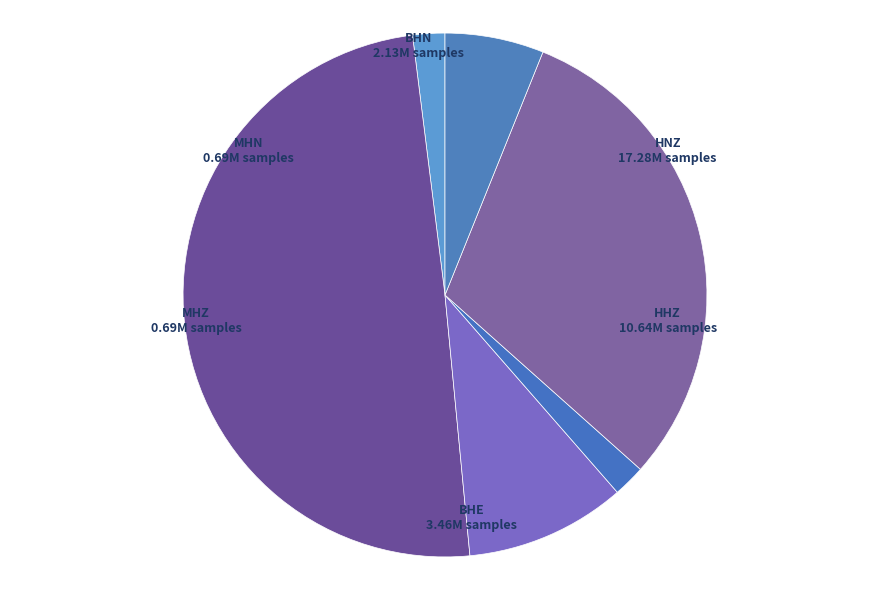

Which category has the biggest portion of the pie?

HNZ